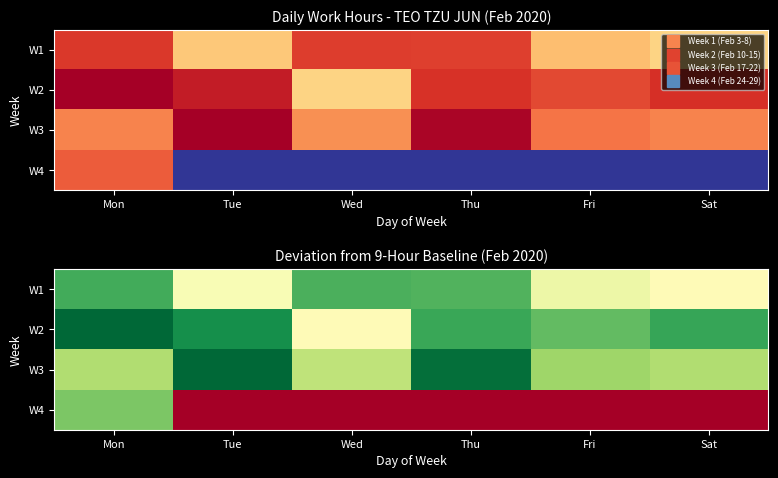

What is the sum of the W1 values at Fri and Thu?

5.1